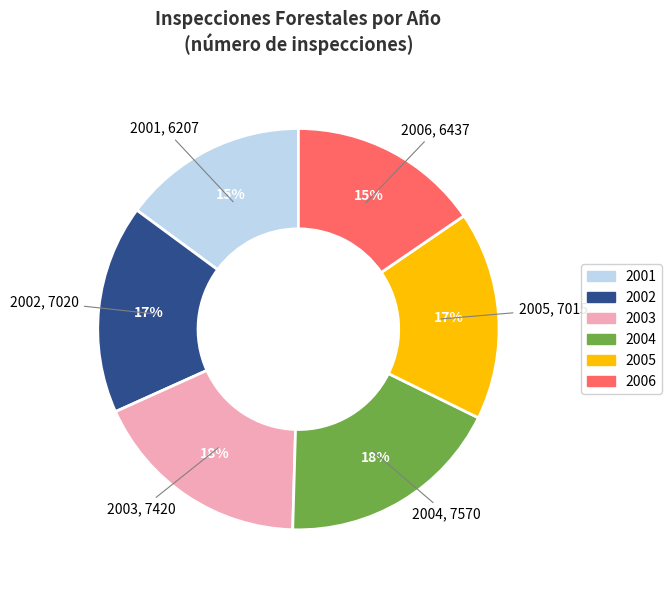

Is there any slice that represents more than half of the pie?

No